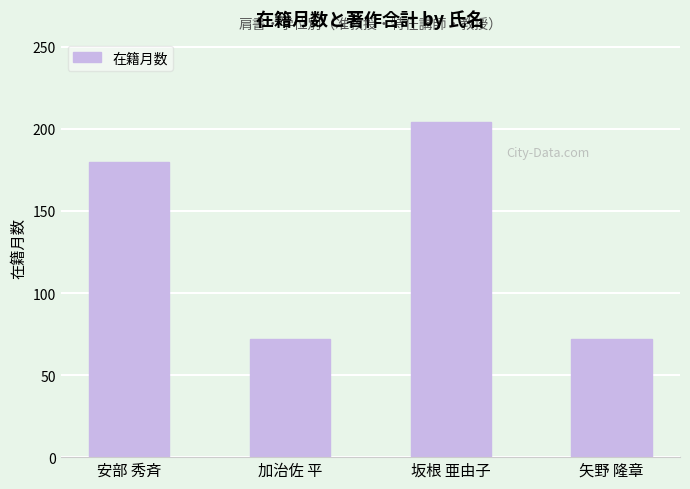

Reading right to left, what are all the values shown in this chart?

72	204	72	180